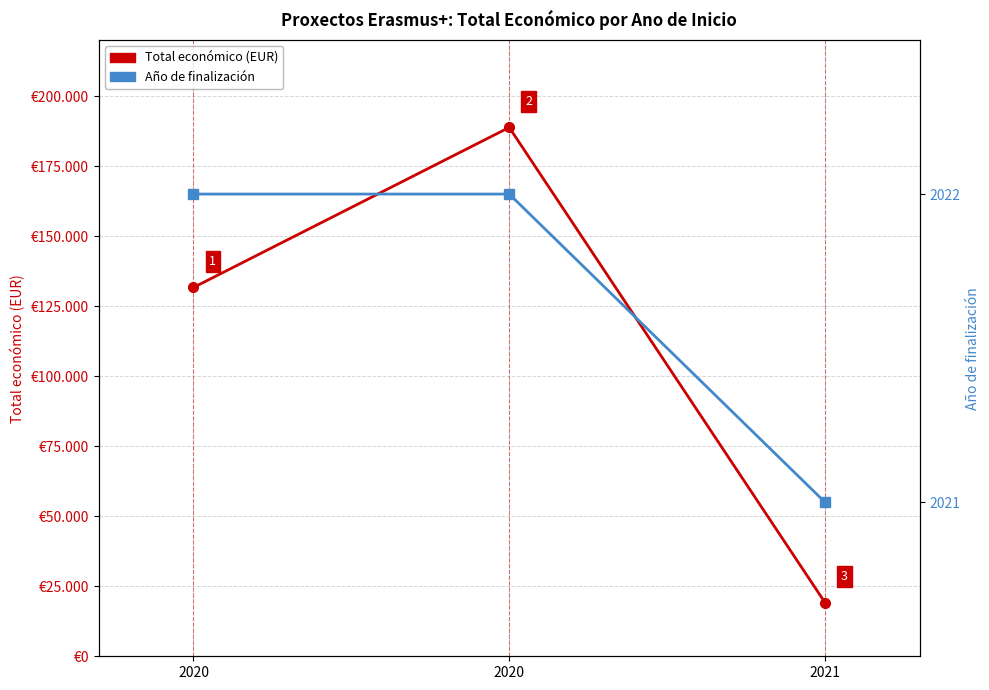

Which series has the largest range (max minus min)?

Total económico (EUR)